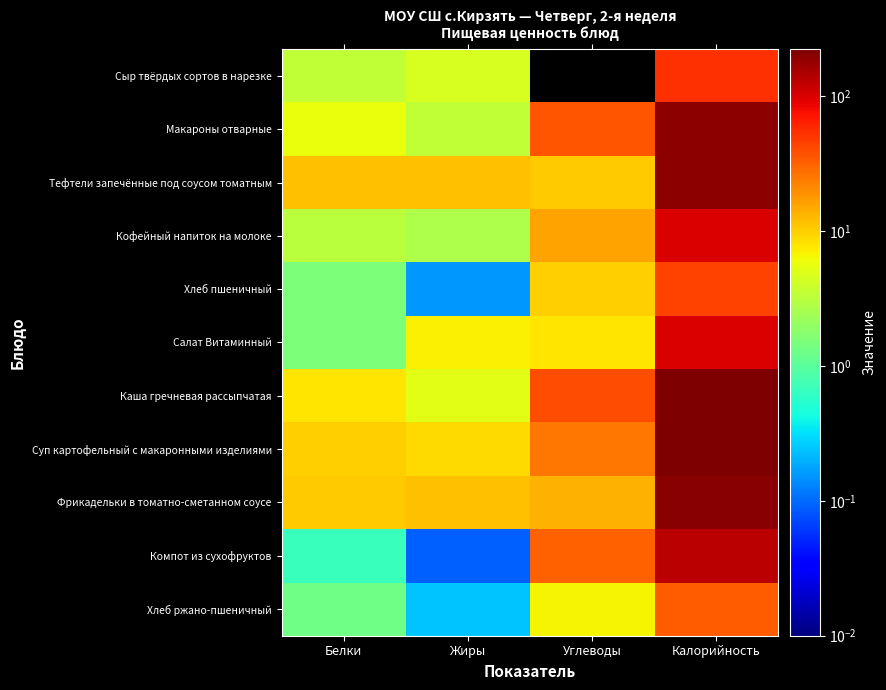

Between Белки and Углеводы, which is larger?

Белки